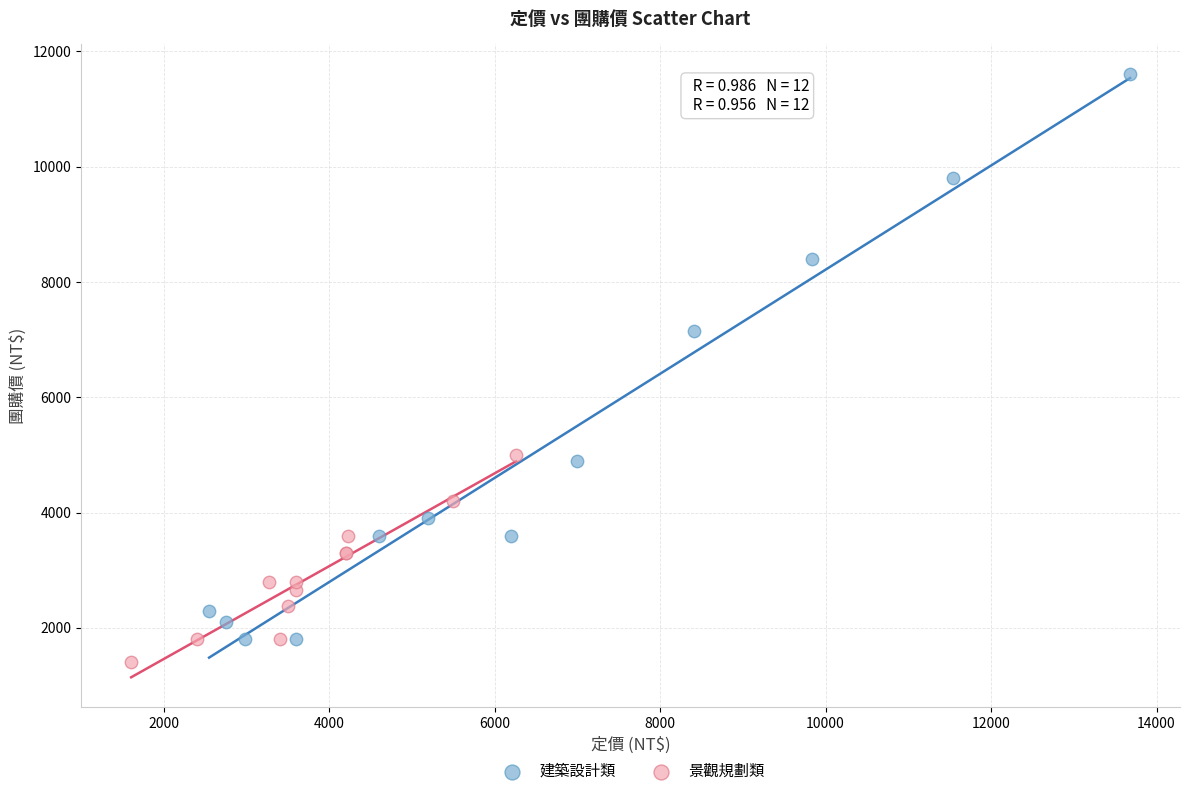

Which series contains the highest Y value?

建築設計類